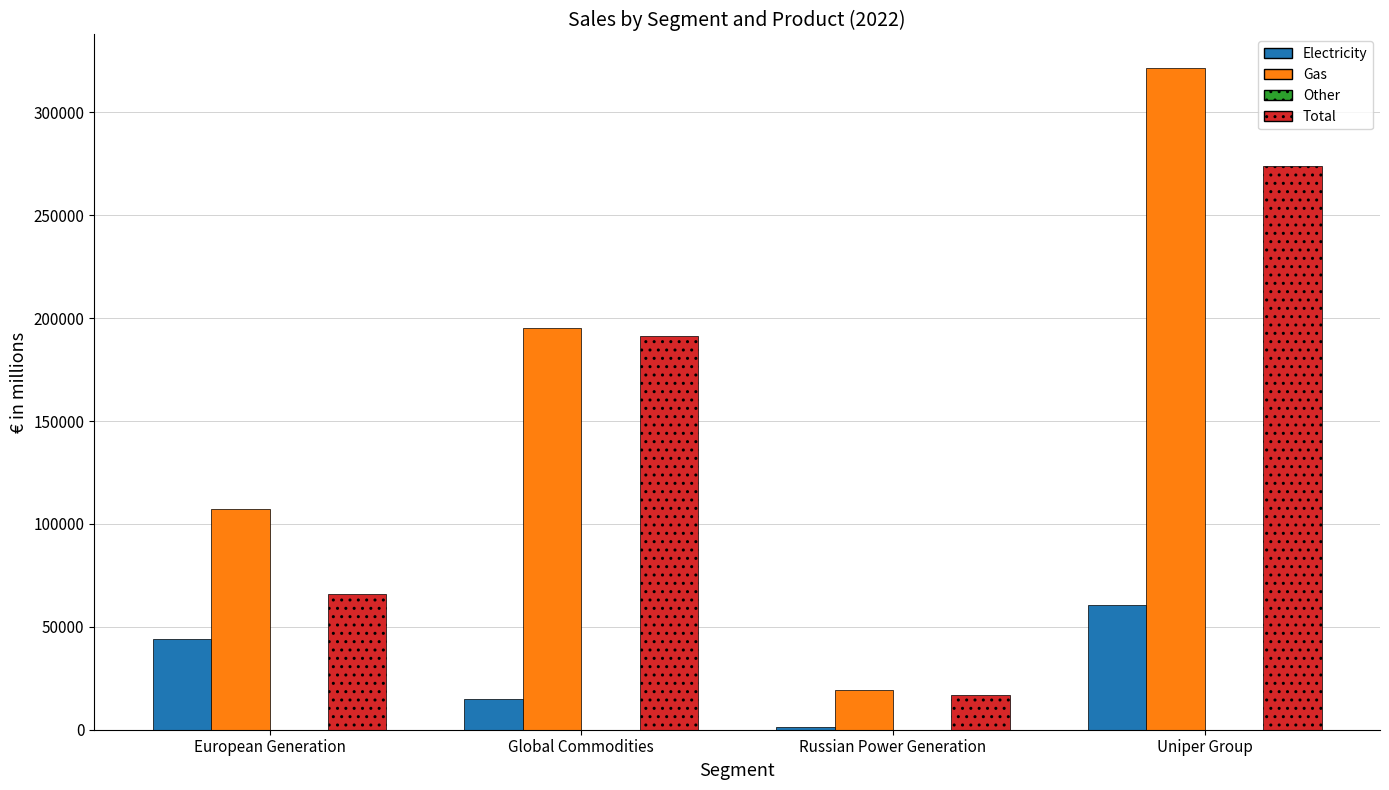

What is the difference between the second highest and minimum values in the Gas series?

175792